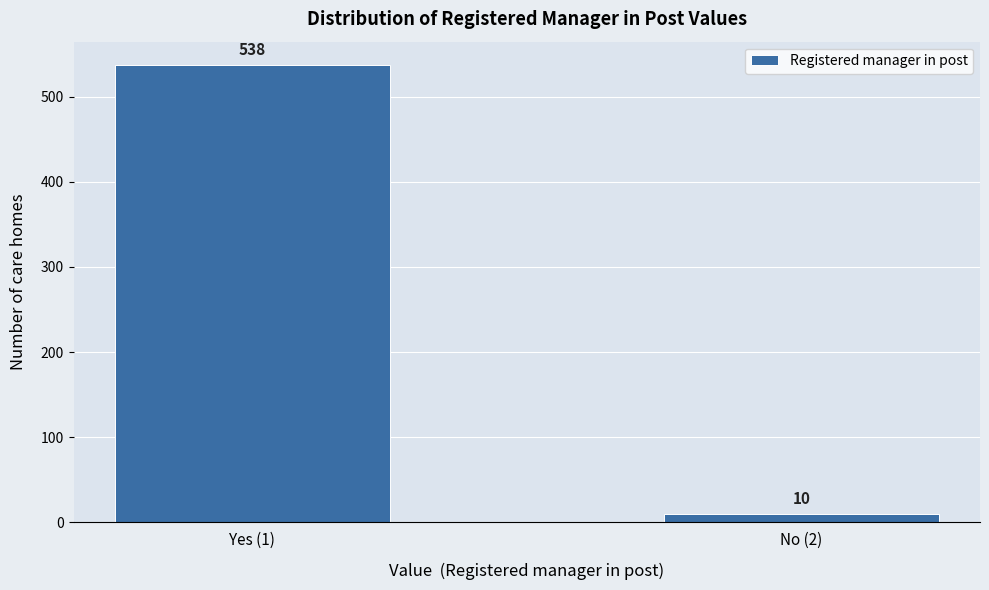

Reading left to right, list all the values displayed in this chart.

538	10